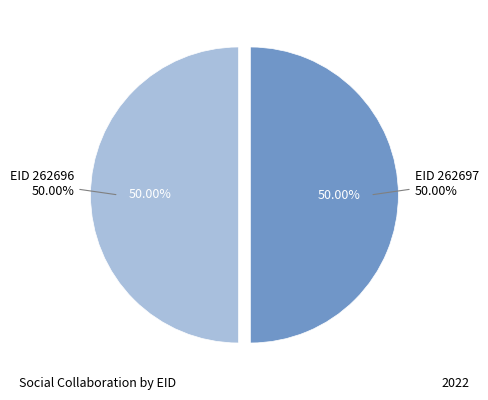

Which category has the smallest portion of the pie?

262696